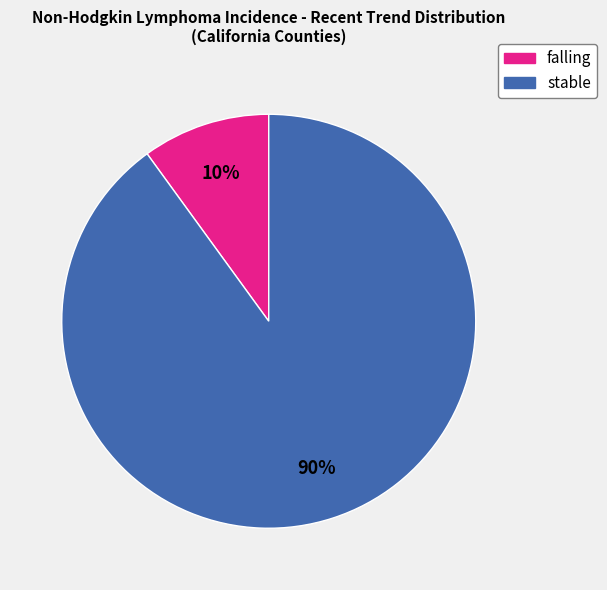

Is it true that falling is 10% of the pie?

True